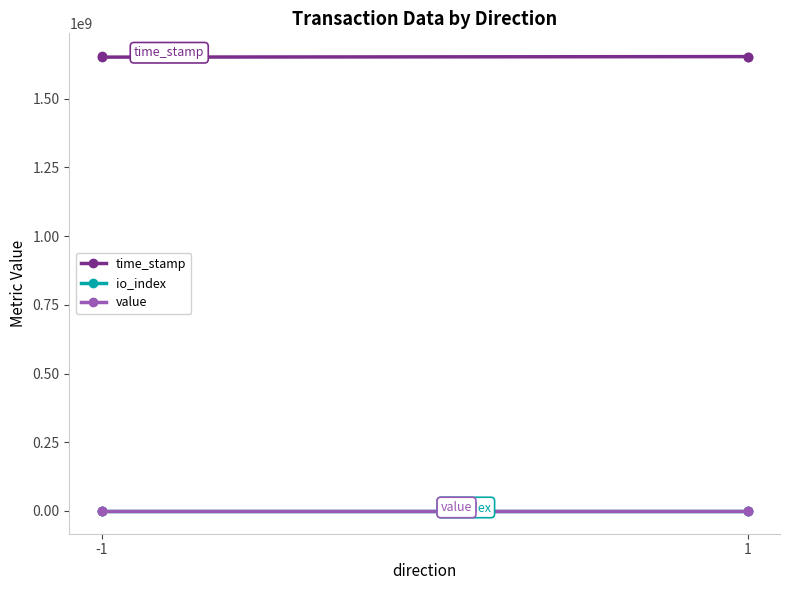

At which label does value reach its minimum?

-1